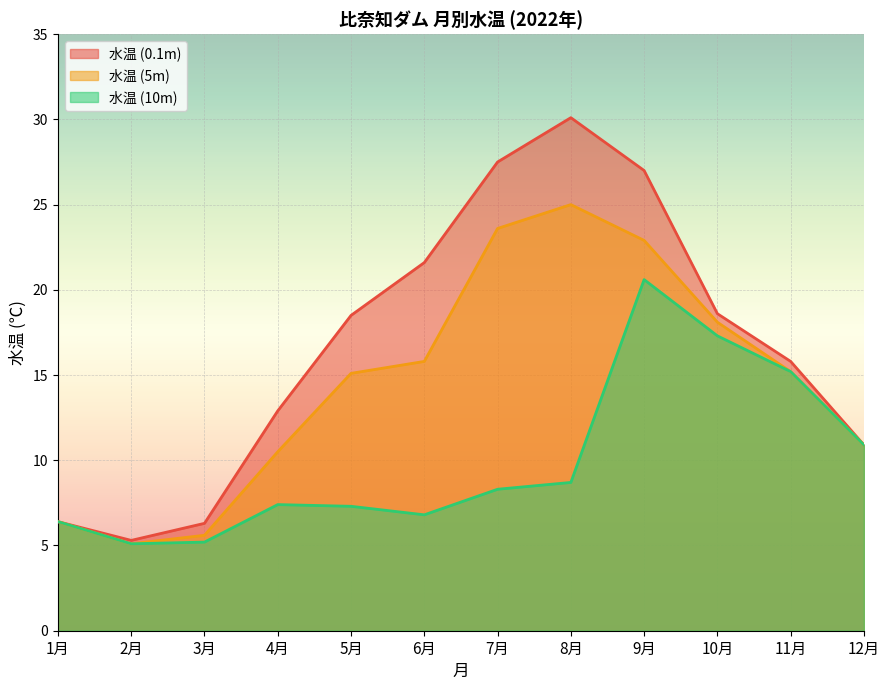

How many values in the 水温 (0.1m) series are below 18?

6